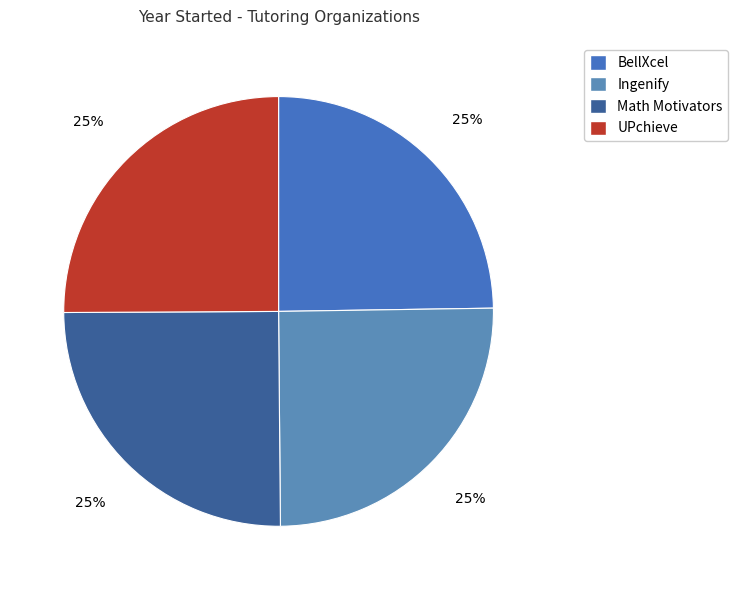

Rank the categories by value from highest to lowest.

Ingenify, UPchieve, Math Motivators, BellXcel